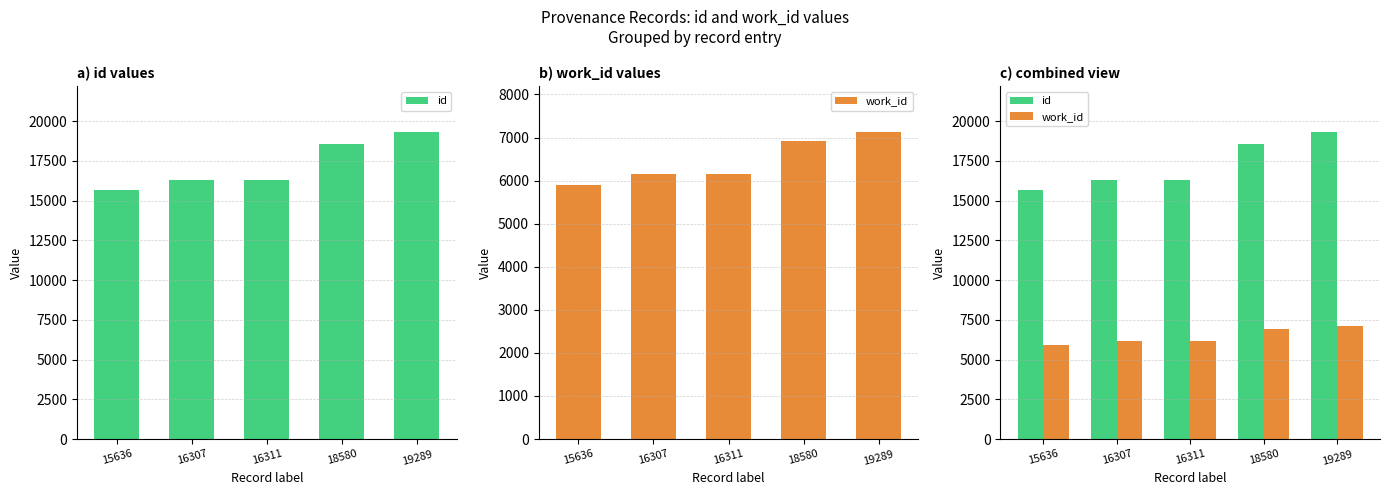

What are all the series names shown in the legend?

id, work_id